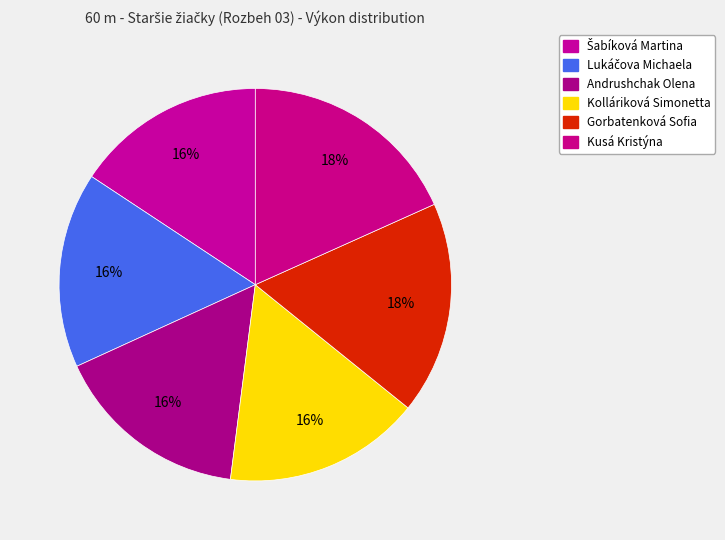

What percentage is the Lukáčova Michaela slice, to the nearest percent?

16%